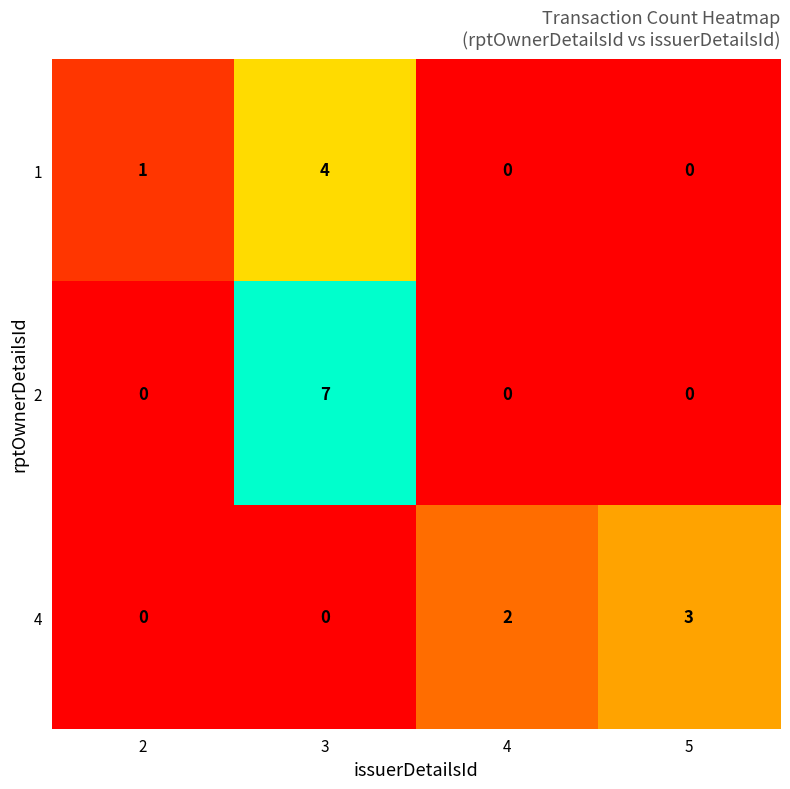

List the series in order of their peak value, lowest first.

4, 1, 2